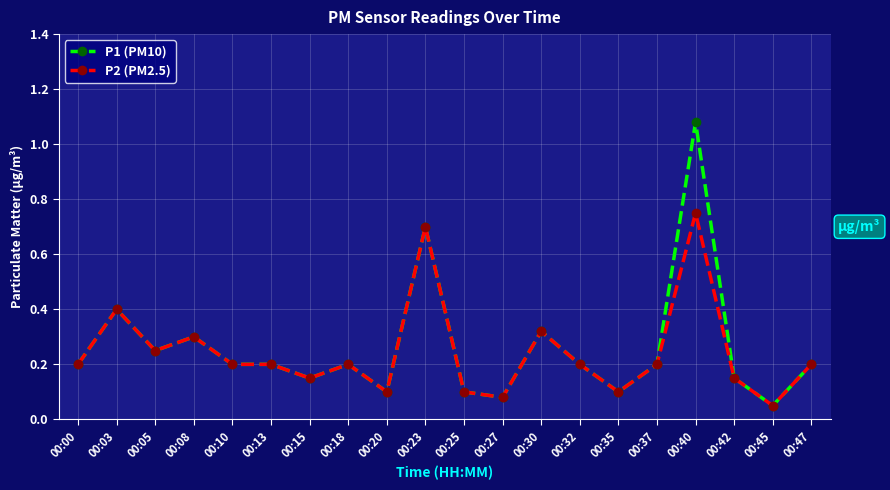

Which series has the widest spread of values?

P1 (PM10)